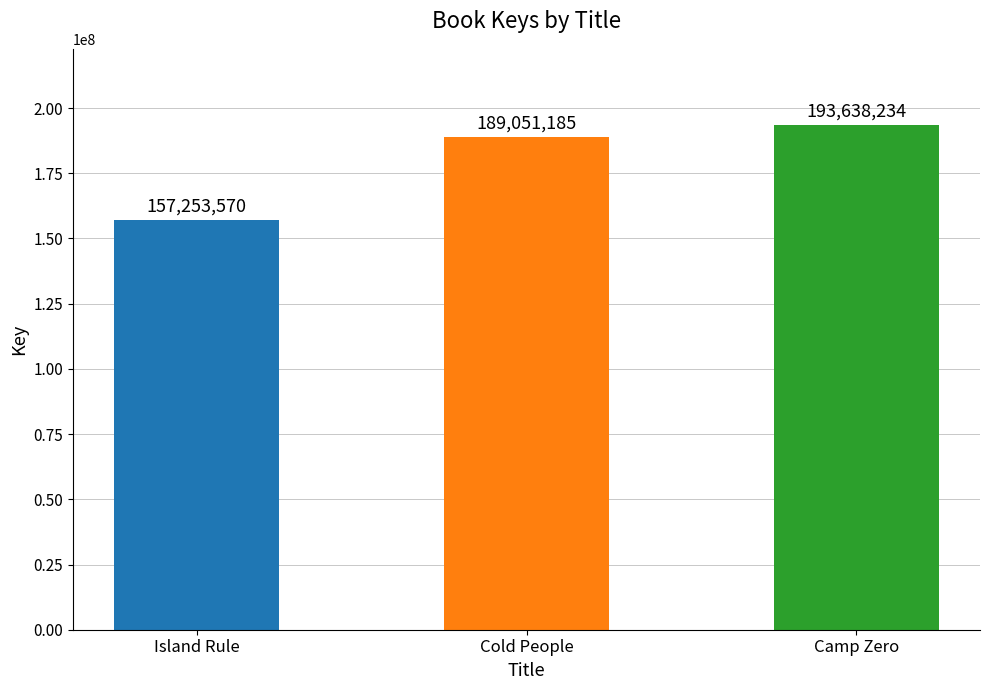

Rank the categories by value from lowest to highest.

Island Rule, Cold People, Camp Zero